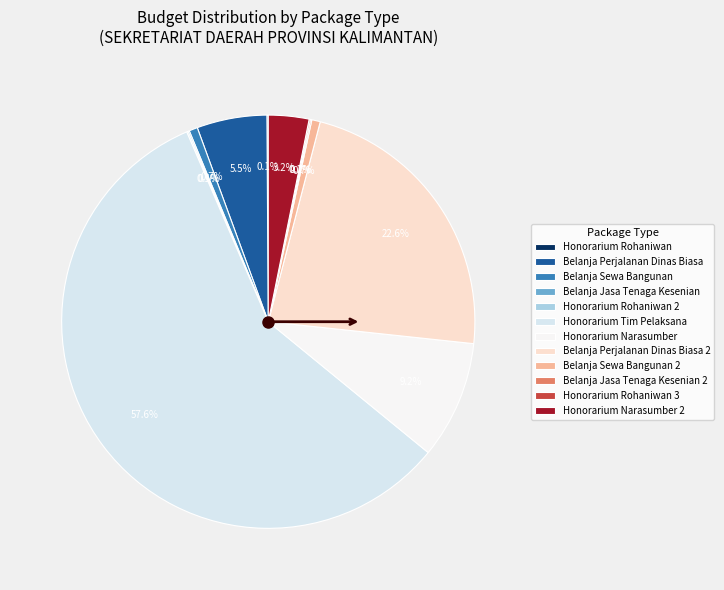

Which category has the biggest portion of the pie?

Honorarium Tim Pelaksana